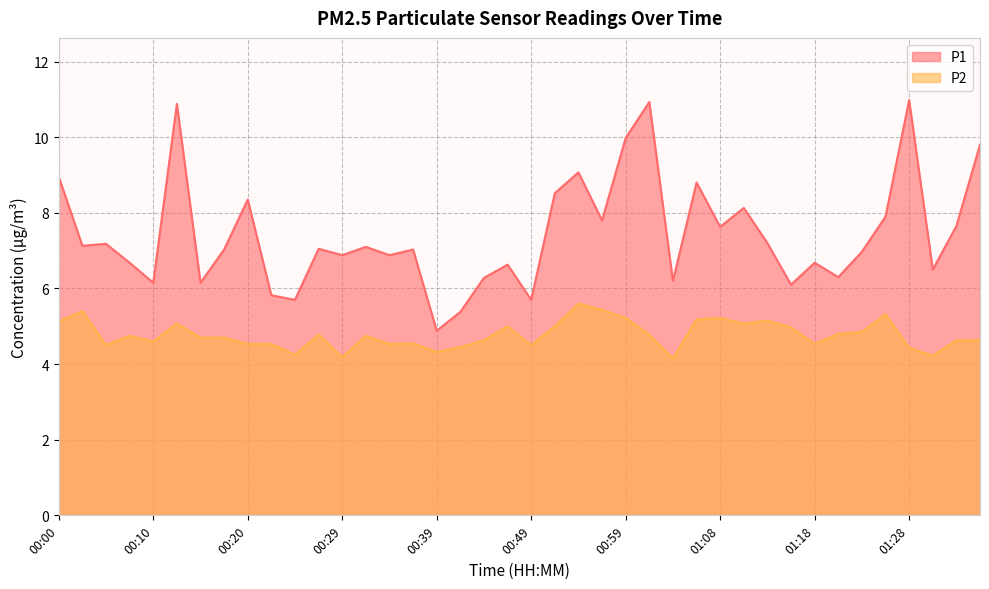

Which series has the largest total across all categories?

P1